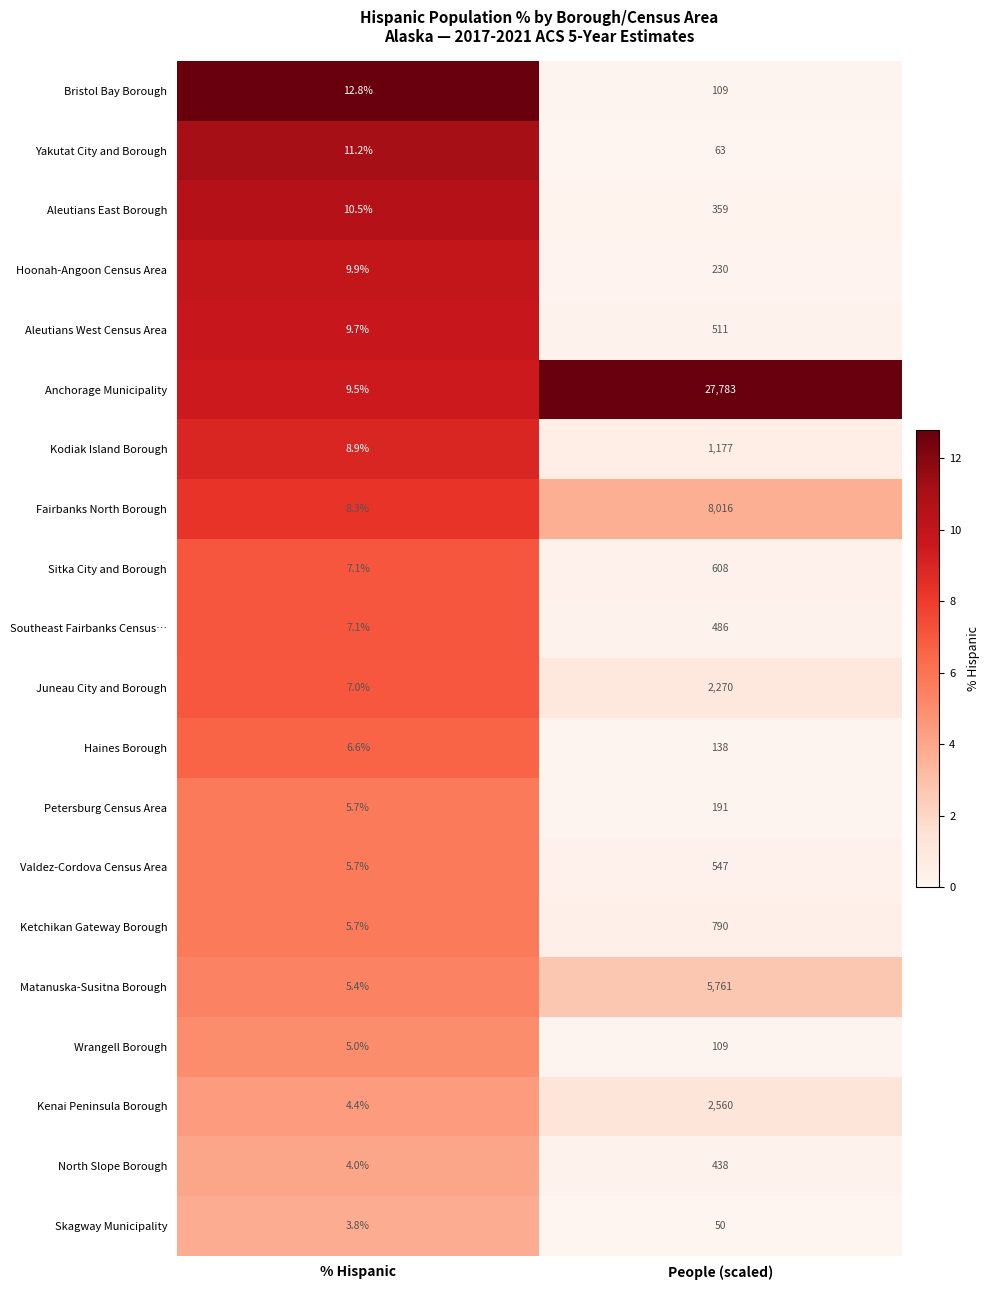

What is the difference between the highest and lowest values at People (scaled)?

27733.0